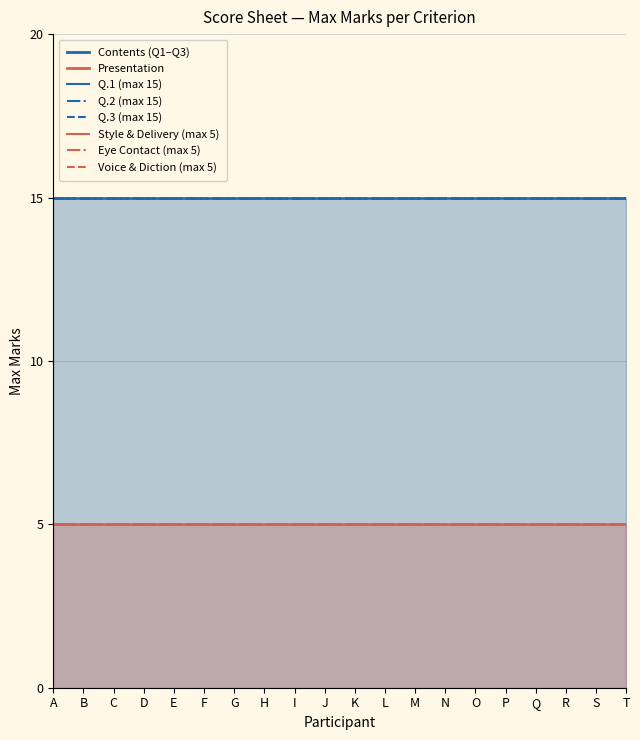

The value of Q.2 (max 15) at R is 15. True or false?

True